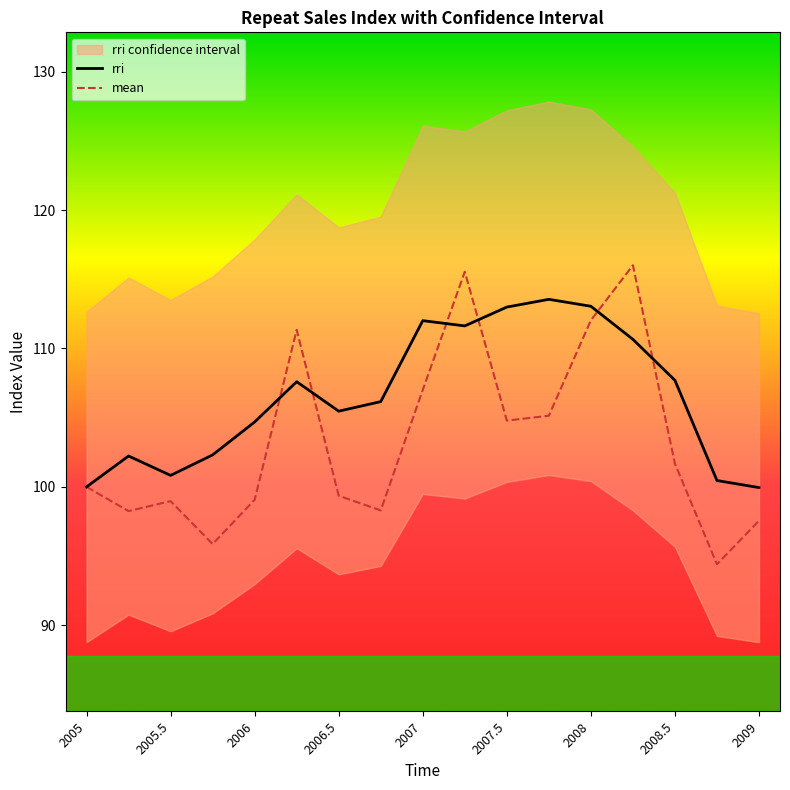

The value of rri at 2006.5 is 172.6. True or false?

False